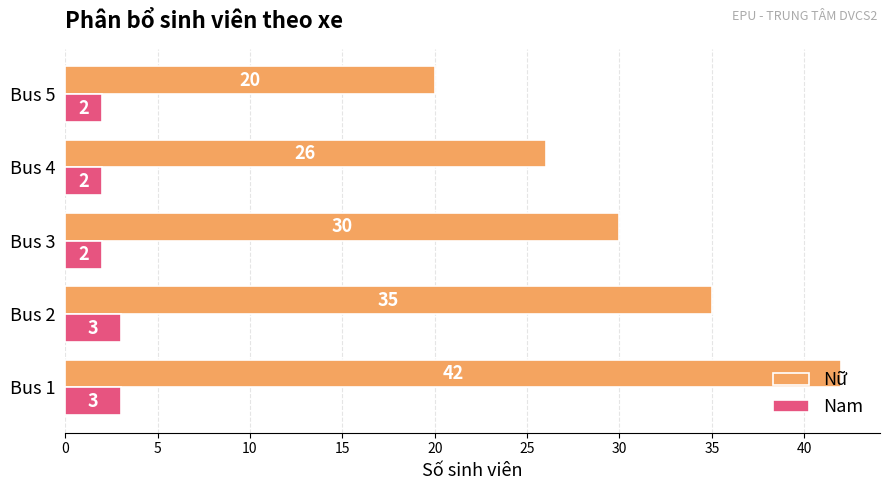

What is the maximum value for Nam?

3